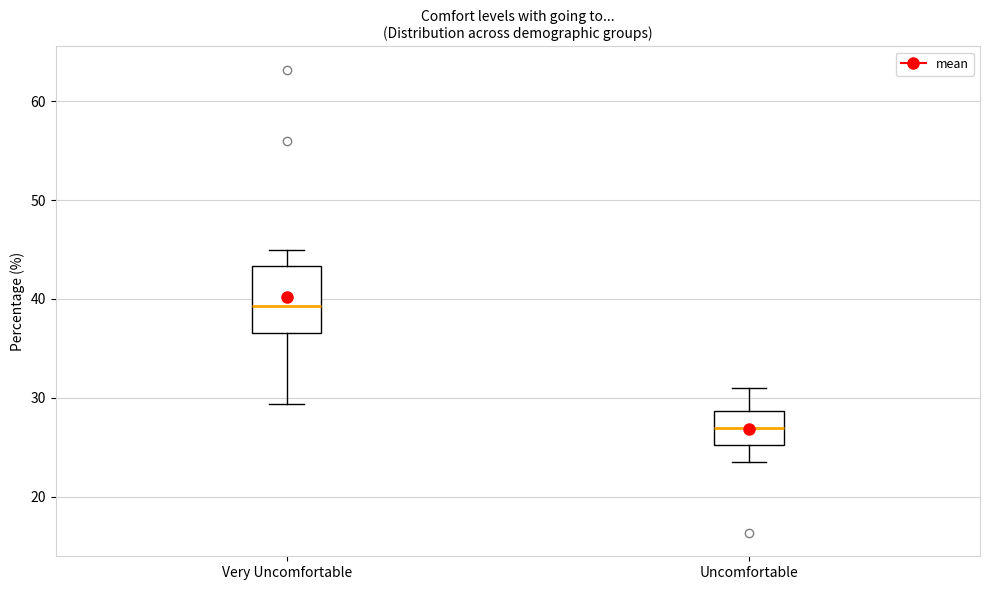

Where is the upper edge of the box for Uncomfortable on the y-axis? The values are not printed on the chart, so give them approximately, as read against the axis.

29